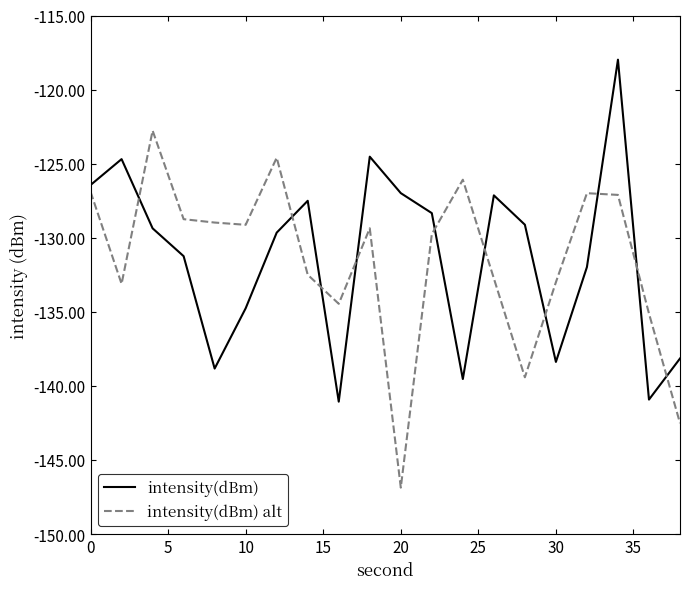

What is the difference between the maximum and minimum values in the intensity(dBm) series?

23.1